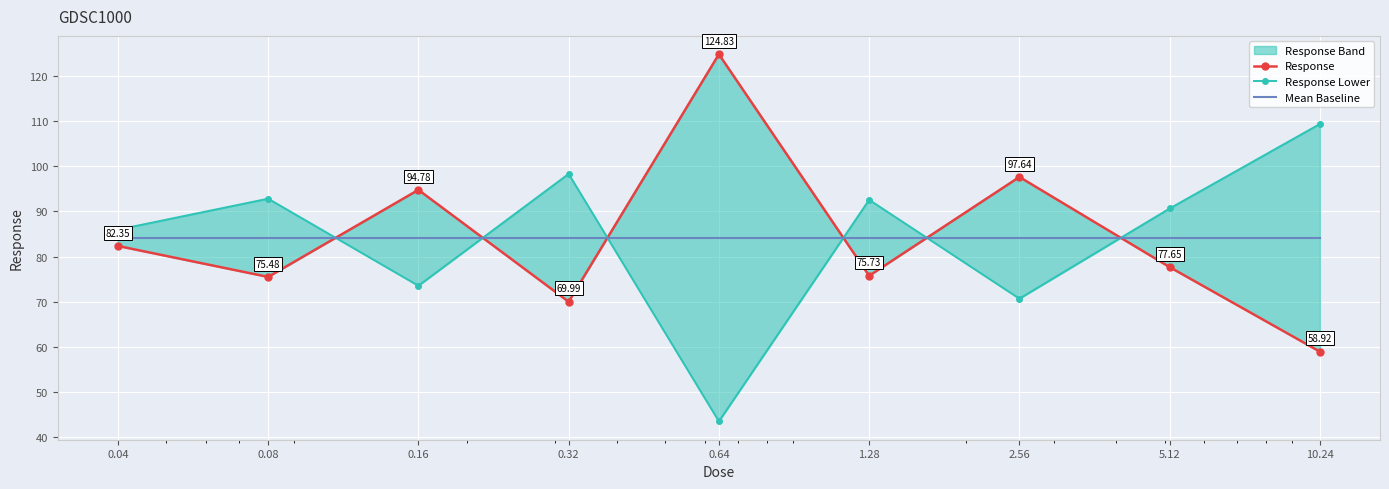

What is the value of the Mean Baseline point at the 3rd from the left?

84.2